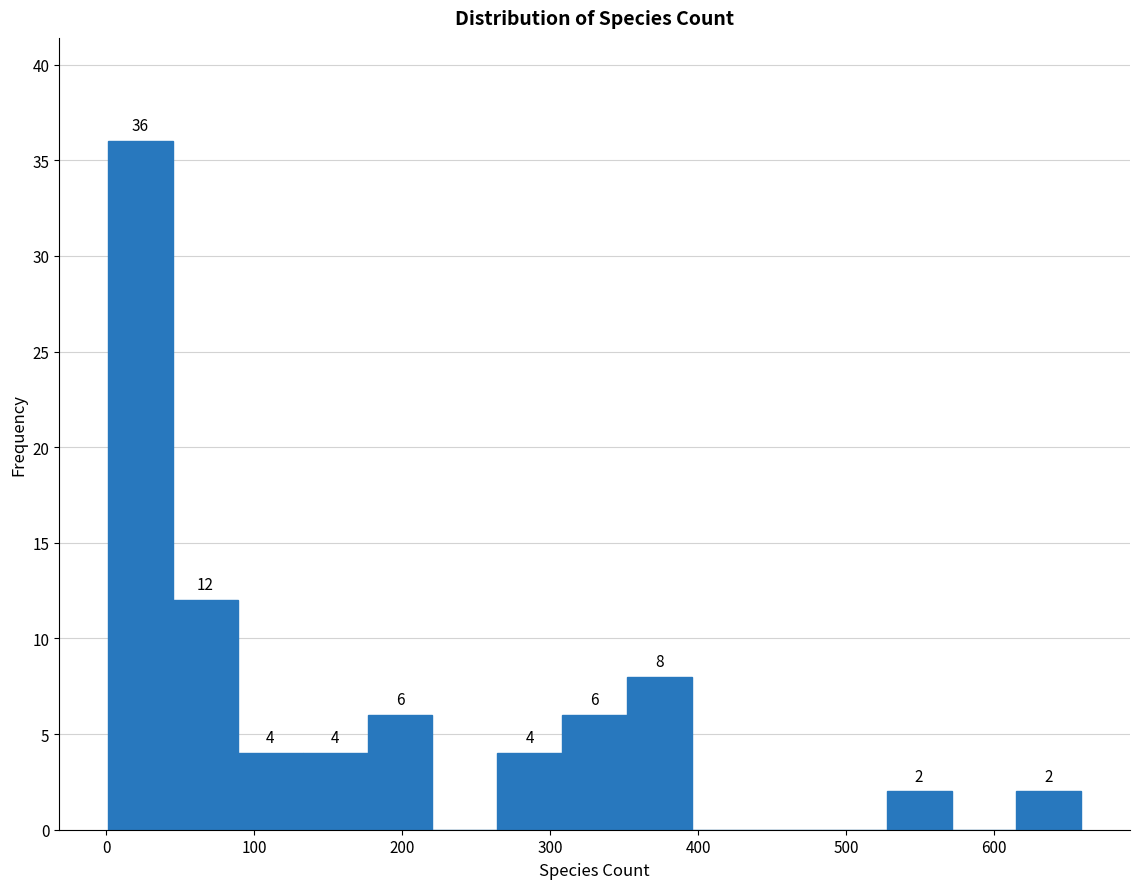

Which range on the x-axis has the tallest bar?

0 to 40